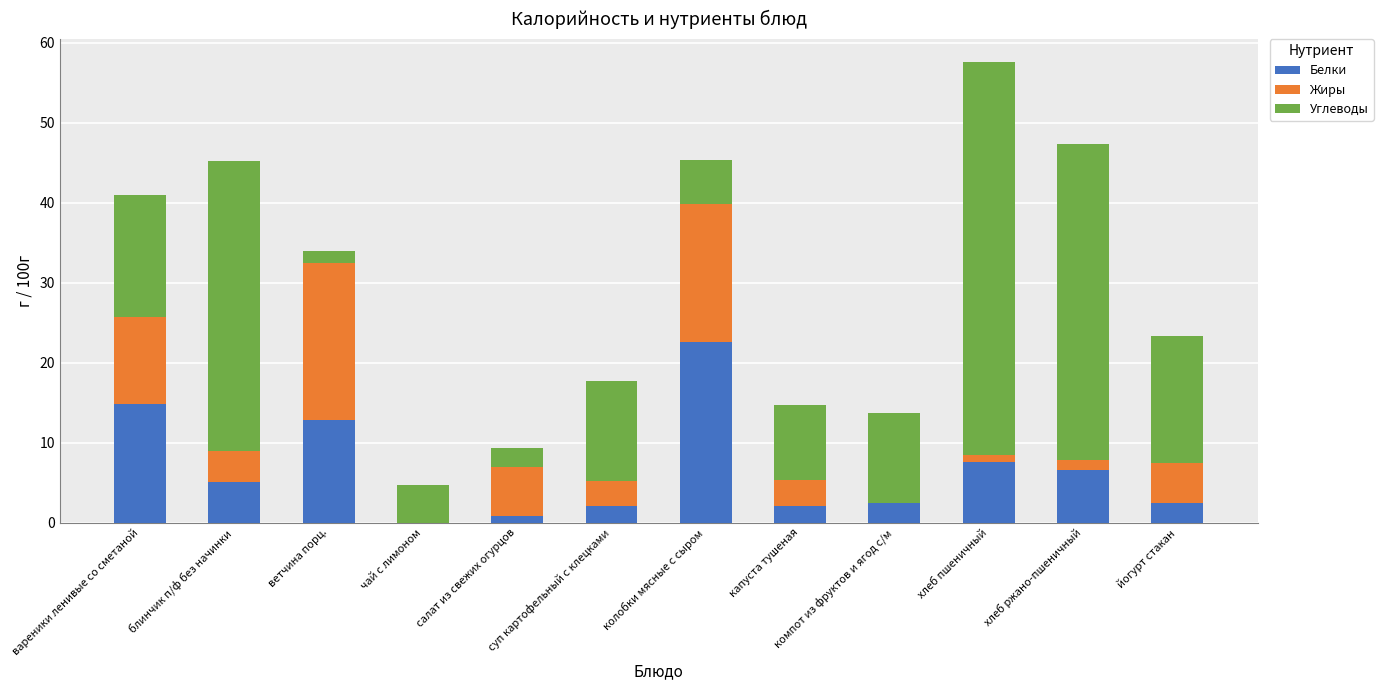

Is it true that Белки equals 0.0 at чай с лимоном?

True